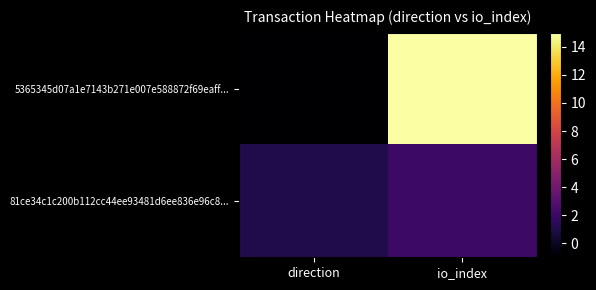

Rank the series by their maximum value, from lowest to highest.

81ce34c1c200b112cc44ee93481d6ee836e96c8..., 5365345d07a1e7143b271e007e588872f69eaff...